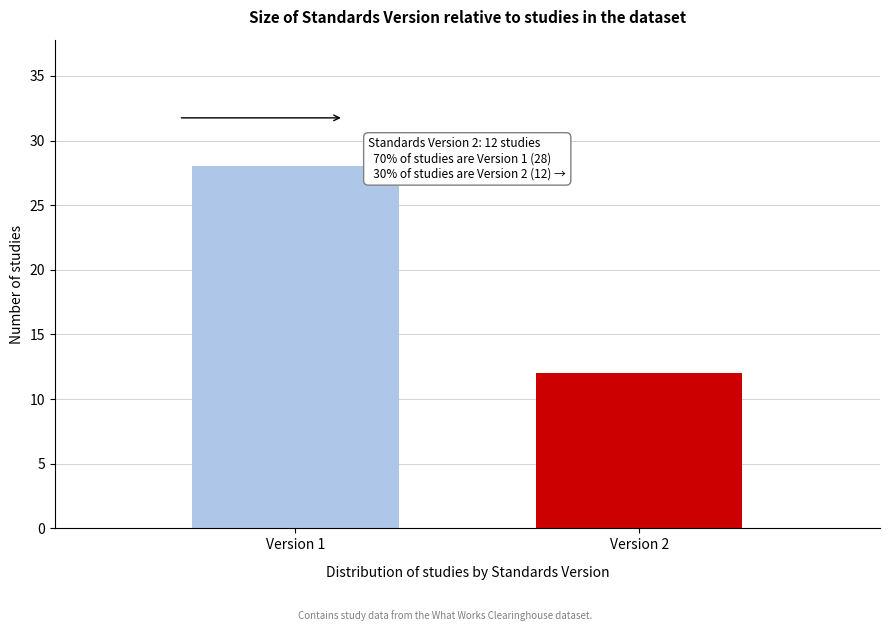

Reading left to right, extract all data points from this chart.

28	12